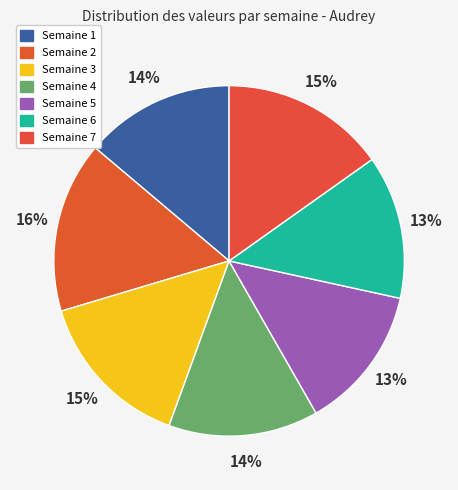

Which slice is the largest?

Semaine 2